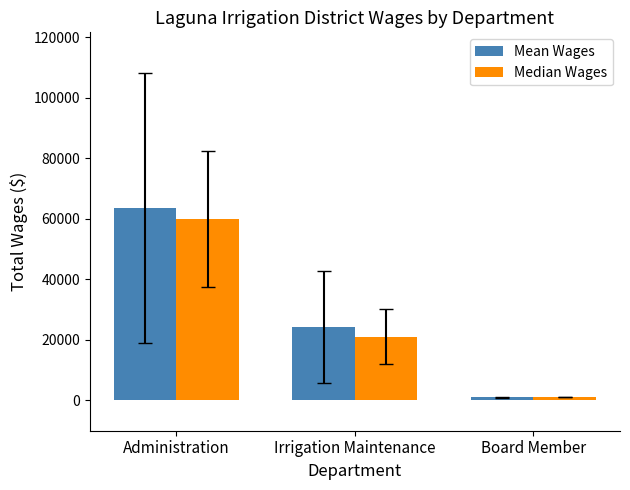

What are all the series names shown in the legend?

Mean Wages, Median Wages